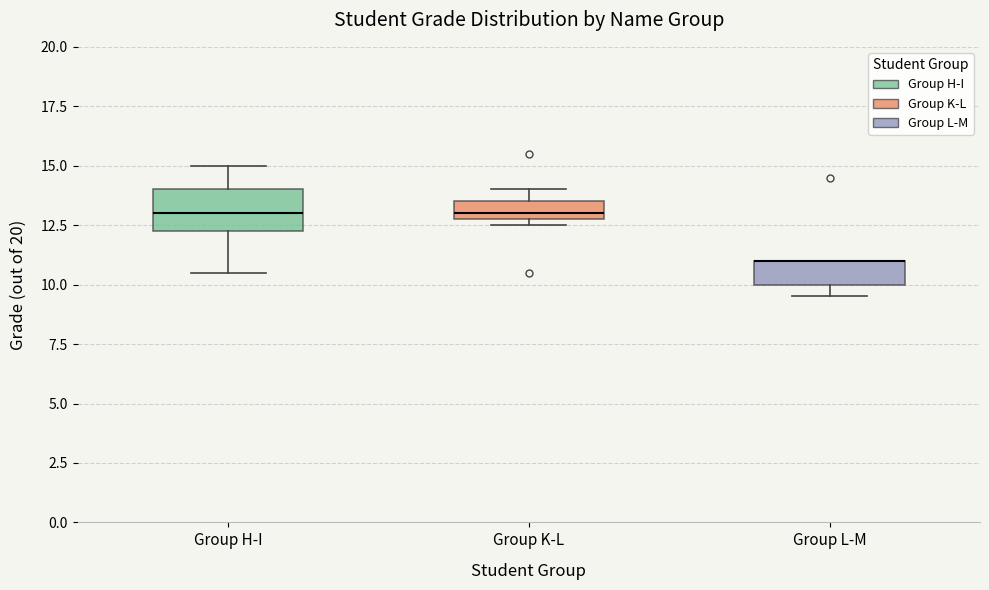

Where is the upper edge of the box for Group H-I on the y-axis? The values are not printed on the chart, so give them approximately, as read against the axis.

14.0